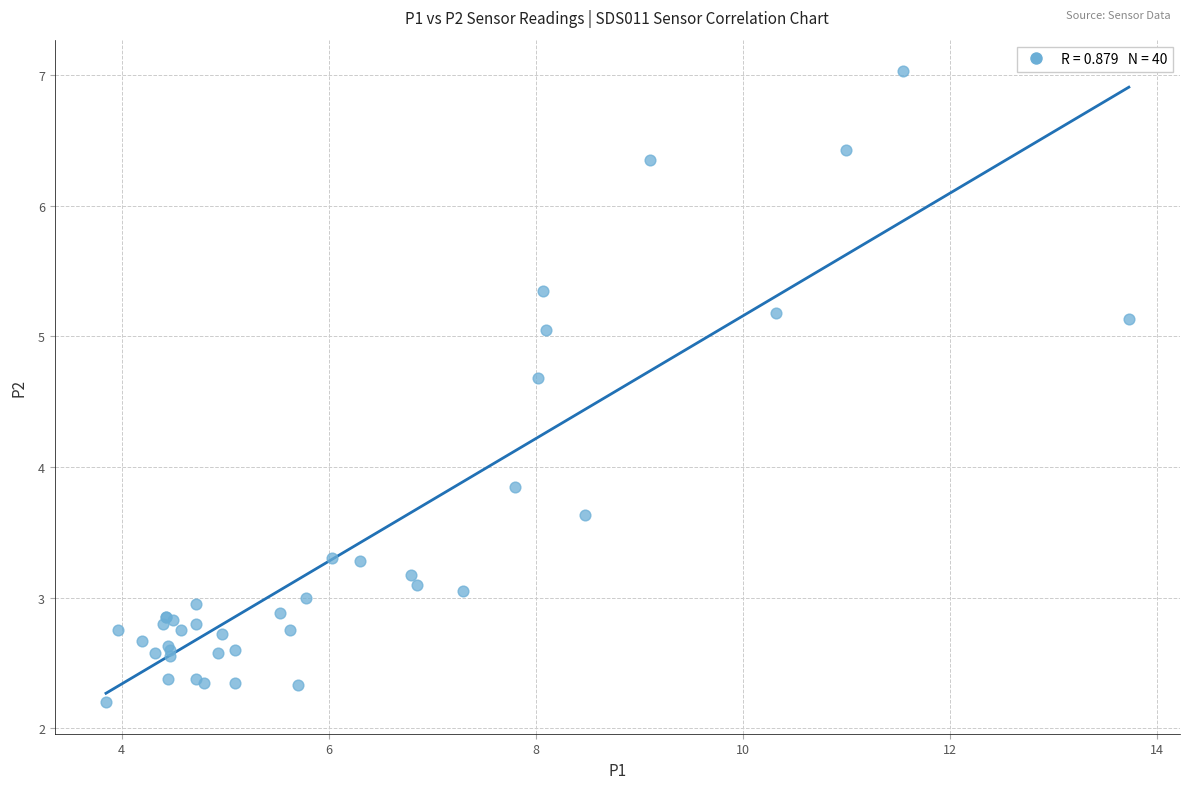

What Y value in the scatter plot is closest to 4?

3.9